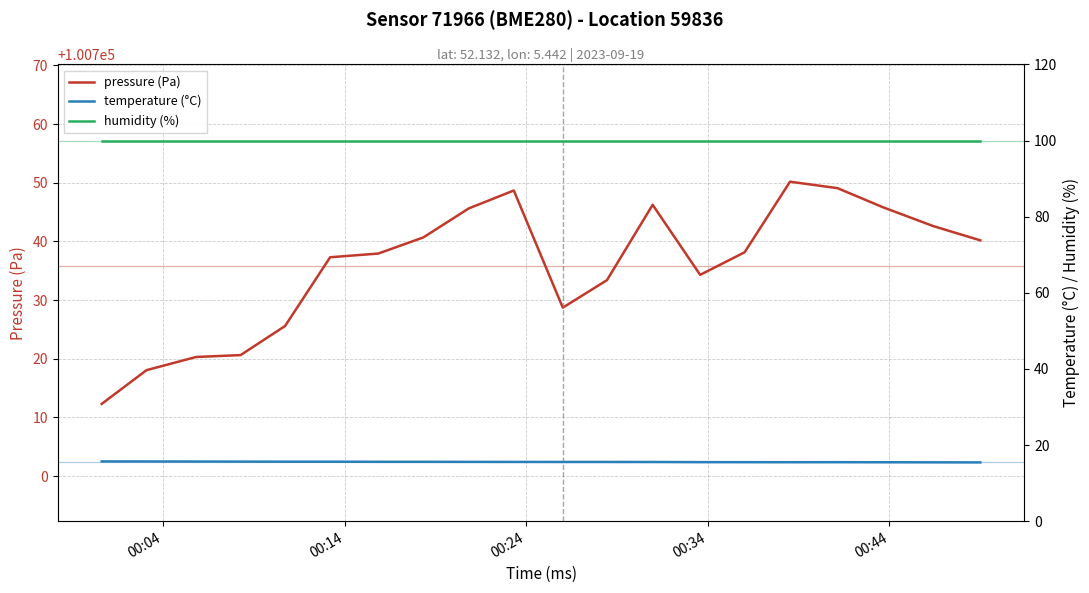

Which series has the largest total across all categories?

pressure (Pa)